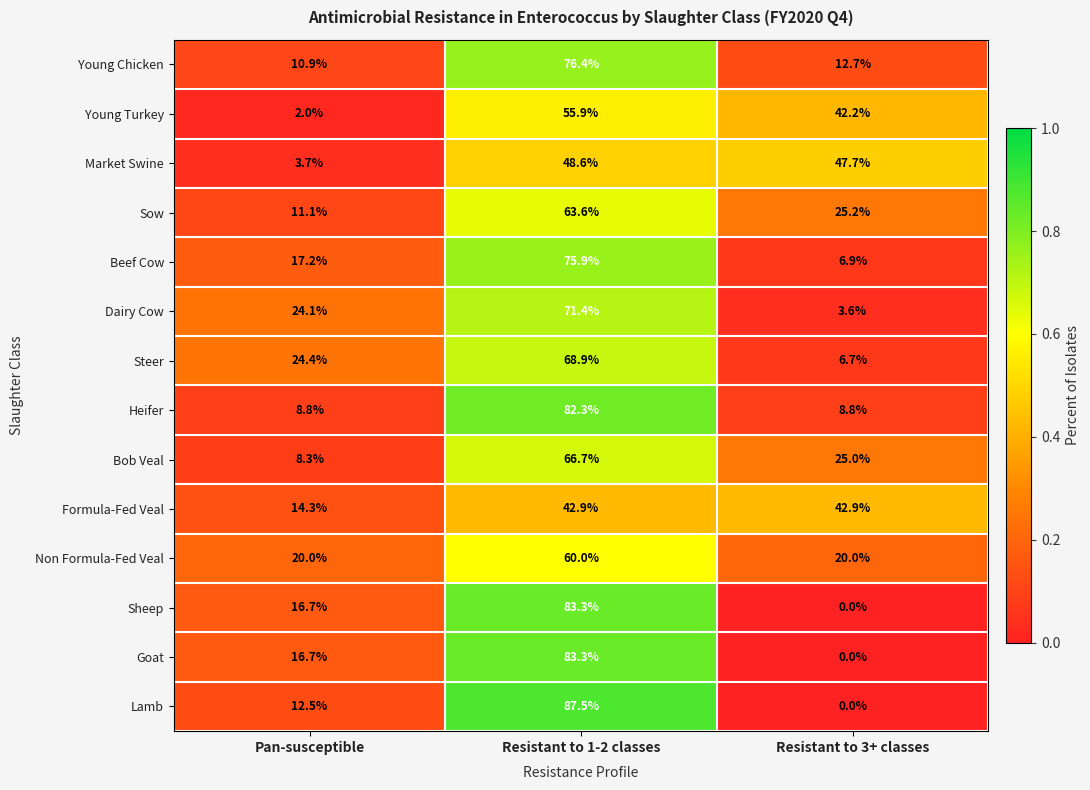

Rank the categories by Young Turkey value from highest to lowest.

Resistant to 1-2 classes, Resistant to 3+ classes, Pan-susceptible